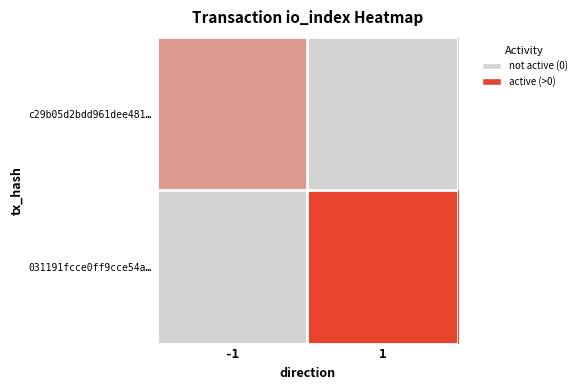

At 1, list the series in order from smallest to largest.

c29b05d2bdd961dee481…, 031191fcce0ff9cce54a…